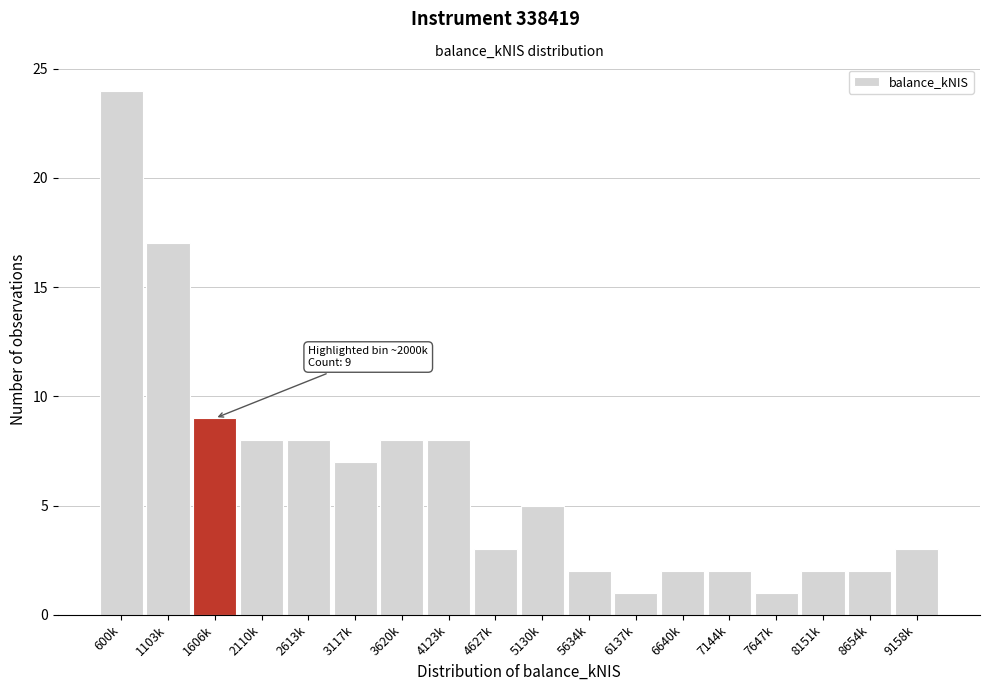

Reading right to left, transcribe all the data shown in this chart.

3	2	2	1	2	2	1	2	5	3	8	8	7	8	8	9	17	24